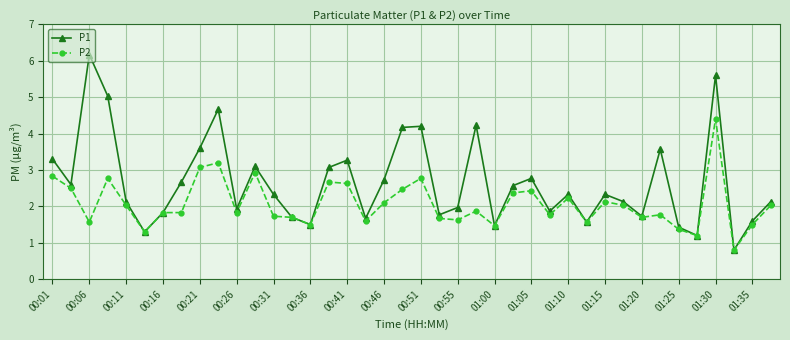

Which series has the largest range (max minus min)?

P1